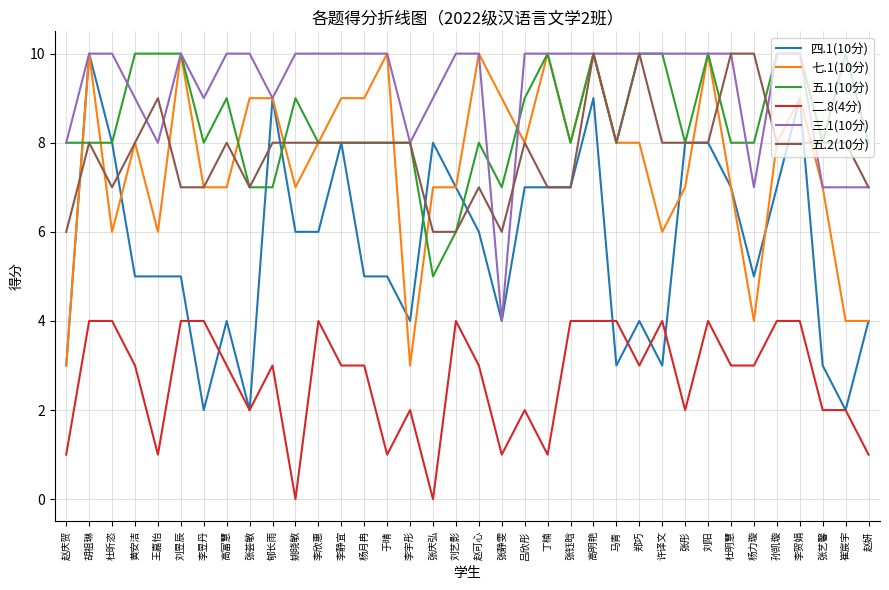

What is the maximum value shown in the chart?

10